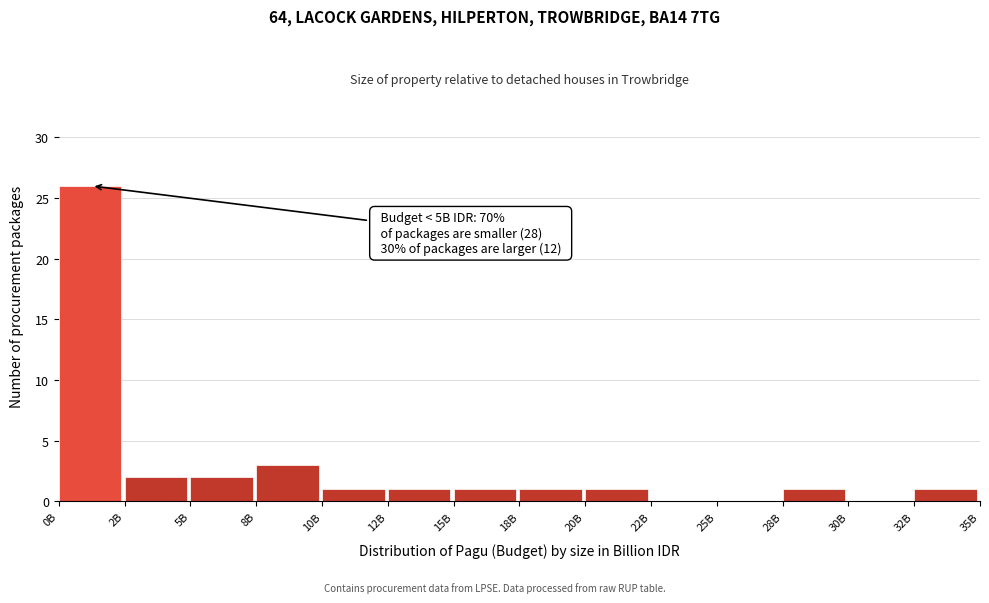

Reading right to left, what are all the values shown in this chart?

32B=1	30B=0	28B=1	25B=0	22B=0	20B=1	18B=1	15B=1	12B=1	10B=1	8B=3	5B=2	2B=2	0B=26